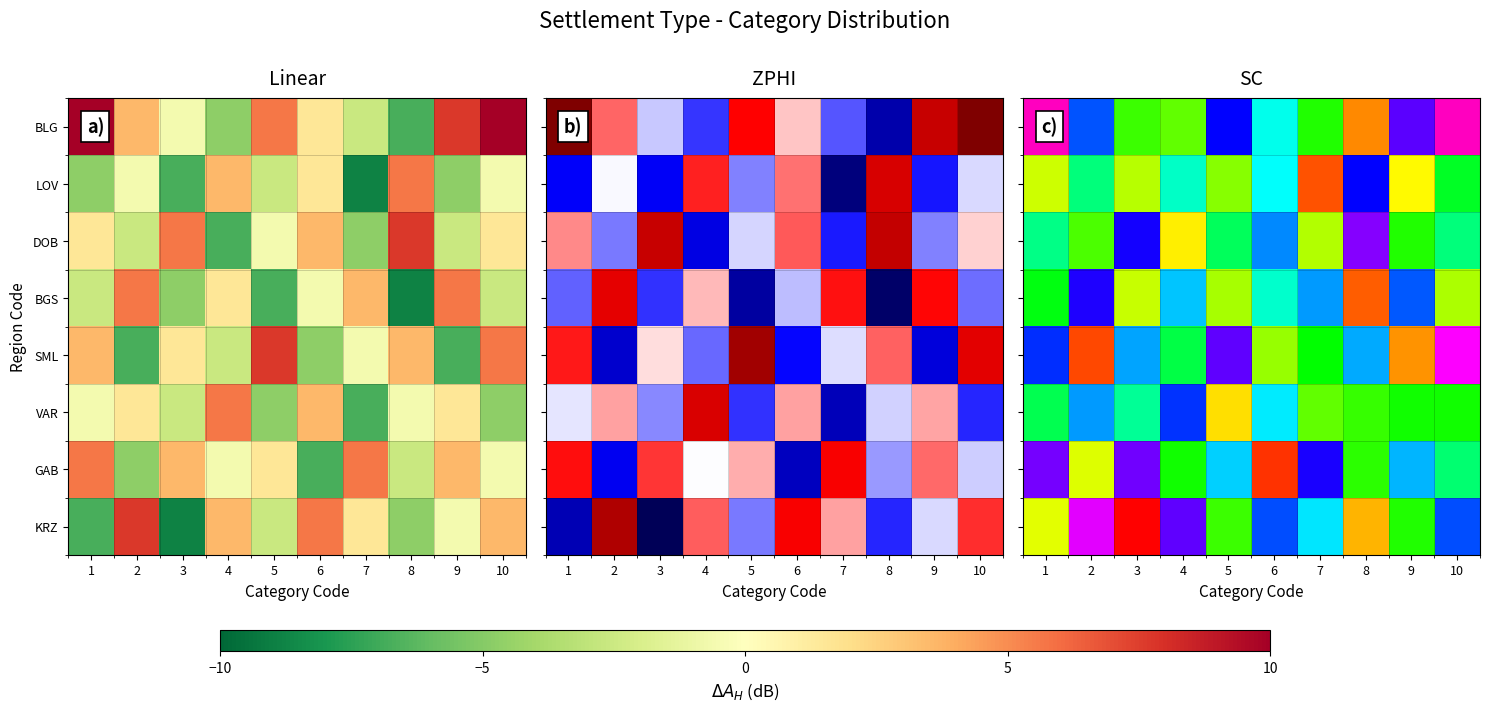

At how many categories does at least one series exceed 0?

10